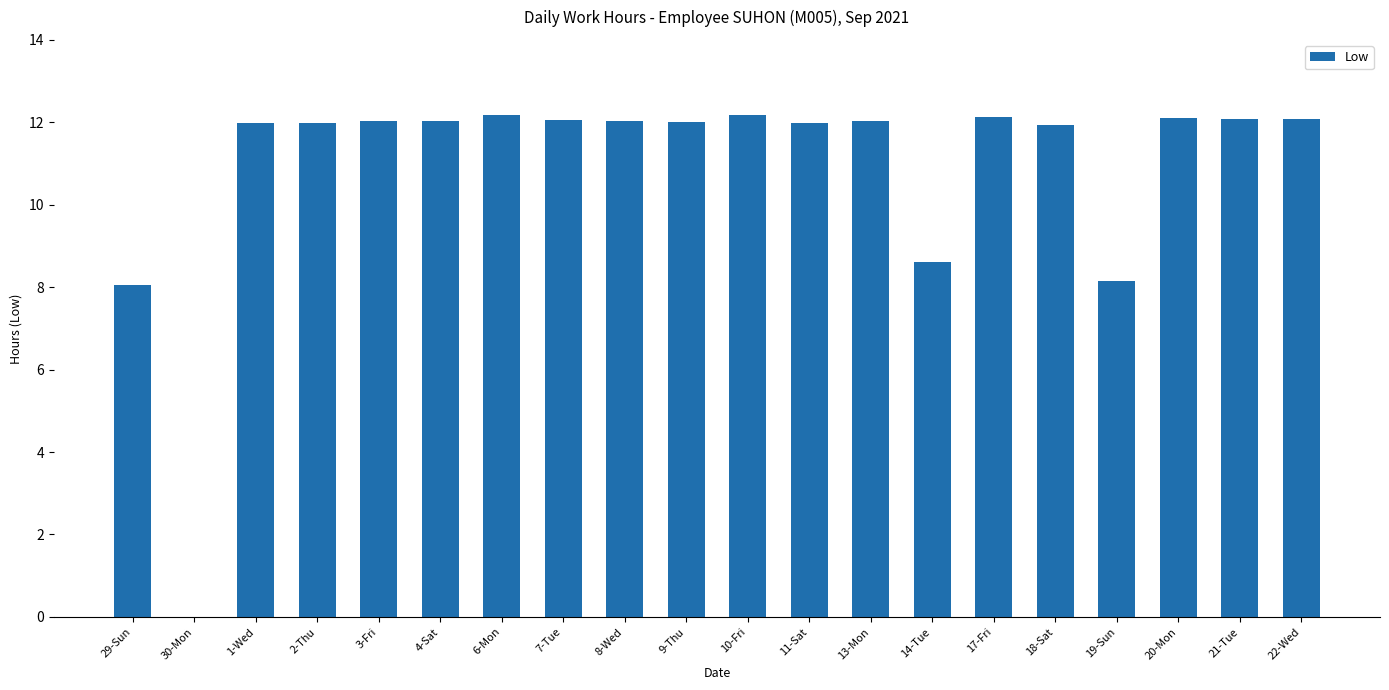

What is the sum of all values?

217.7